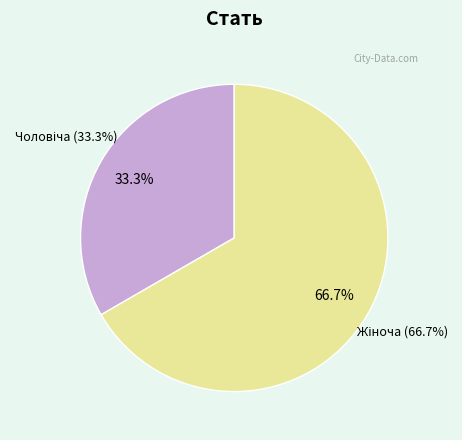

What percentage is the Жіноча slice, to the nearest percent?

67%